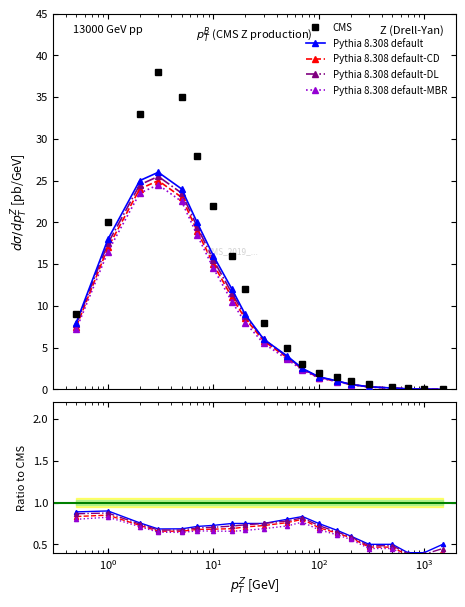

What is the sum of the Pythia 8.308 default-MBR values at $\mathdefault{10^{2}}$ and 12?

1.3